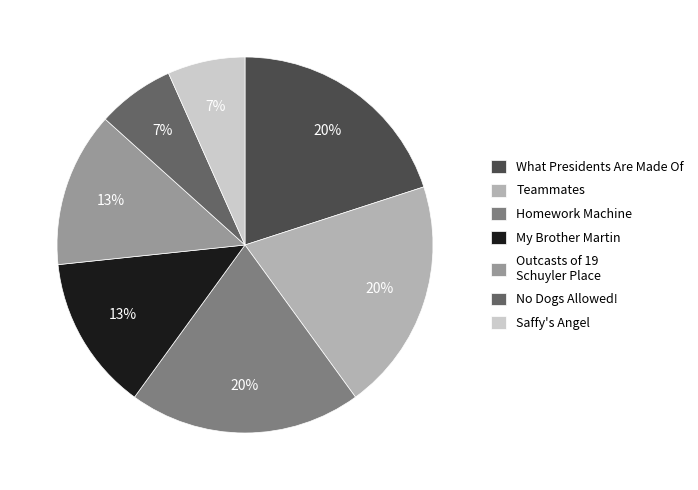

Combined, do Outcasts of 19 Schuyler Place and Homework Machine account for over 50%?

No